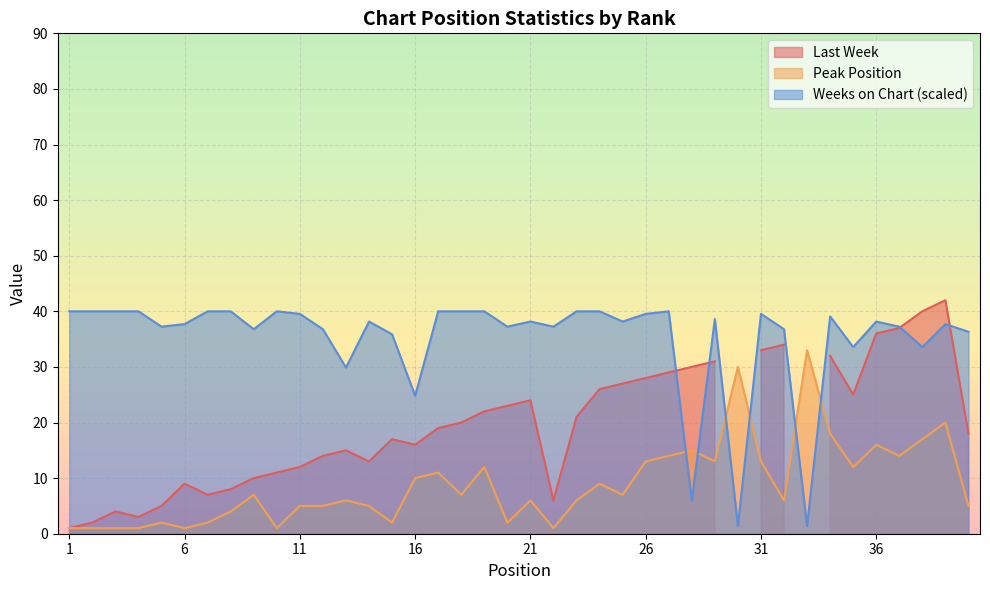

What value does the Peak Position series have at 5?

2.0